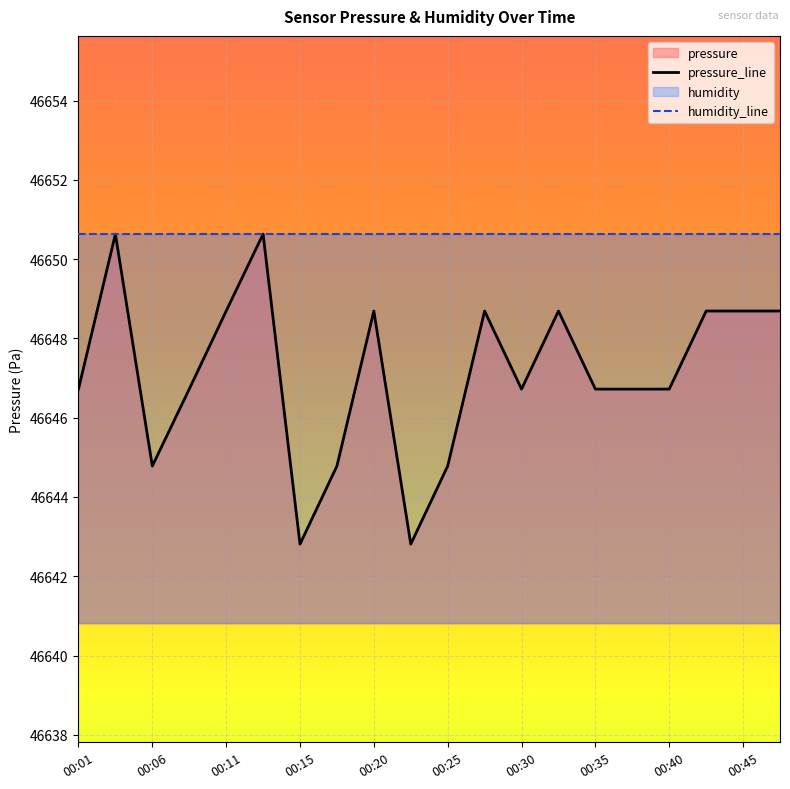

What is the smallest value displayed?

46642.8